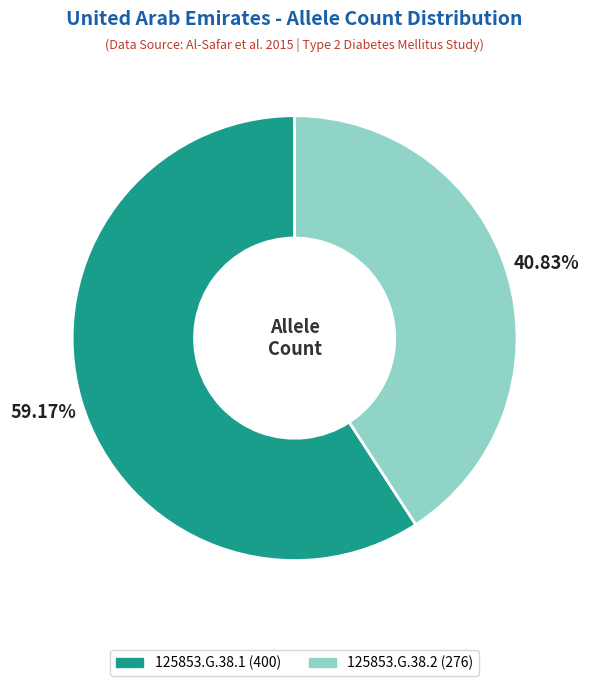

How much of the chart is everything except 125853.G.38.2?

59.2%